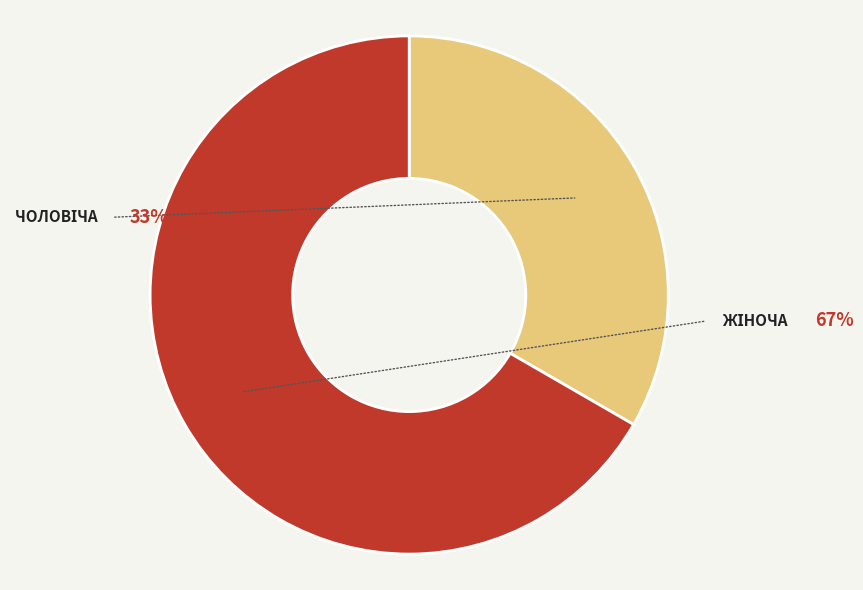

What is the majority slice?

Жіноча